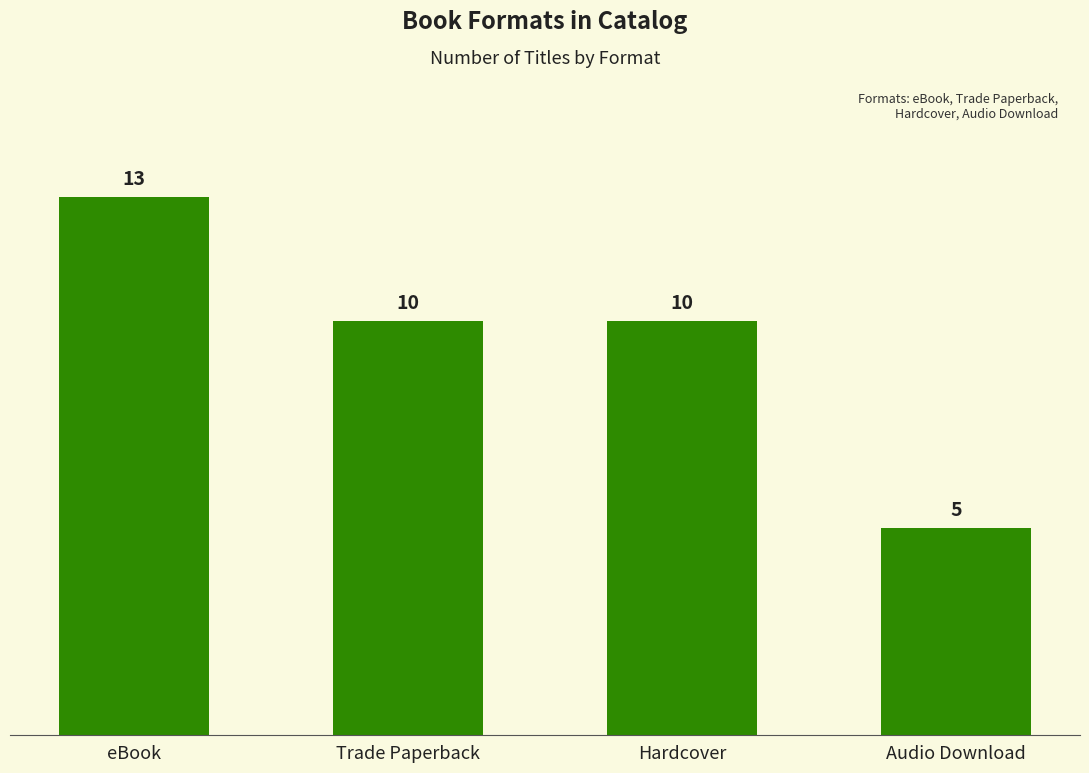

What is the smallest value displayed?

5